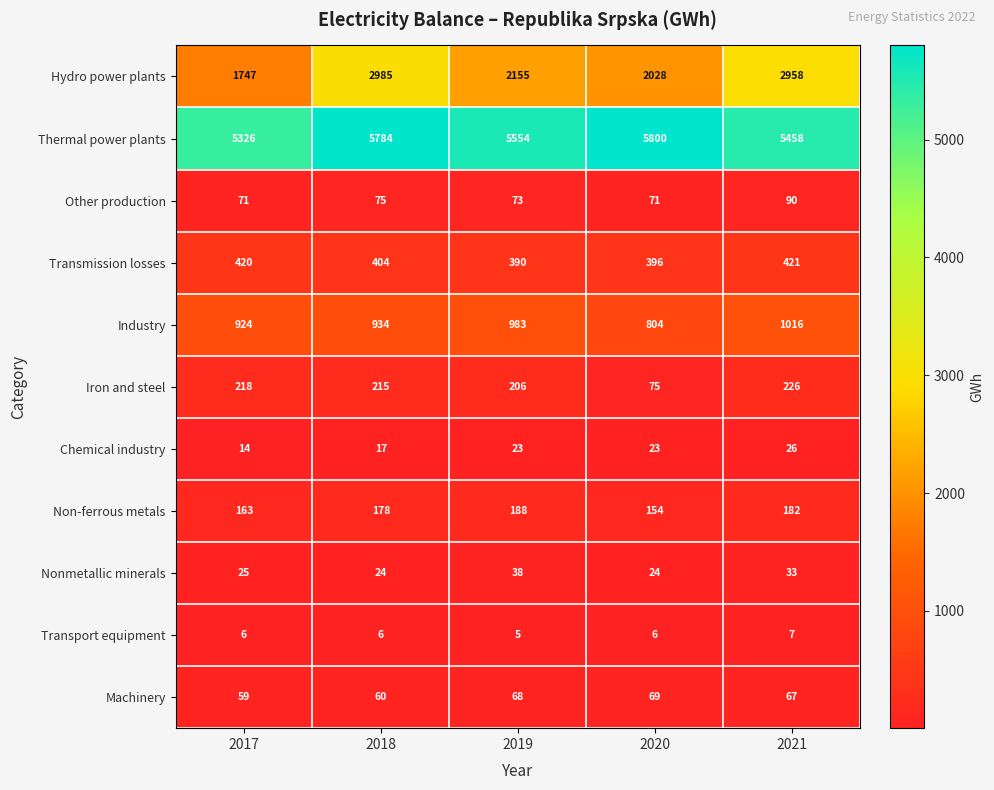

The Machinery series shows 59 at 2017. True or false?

True